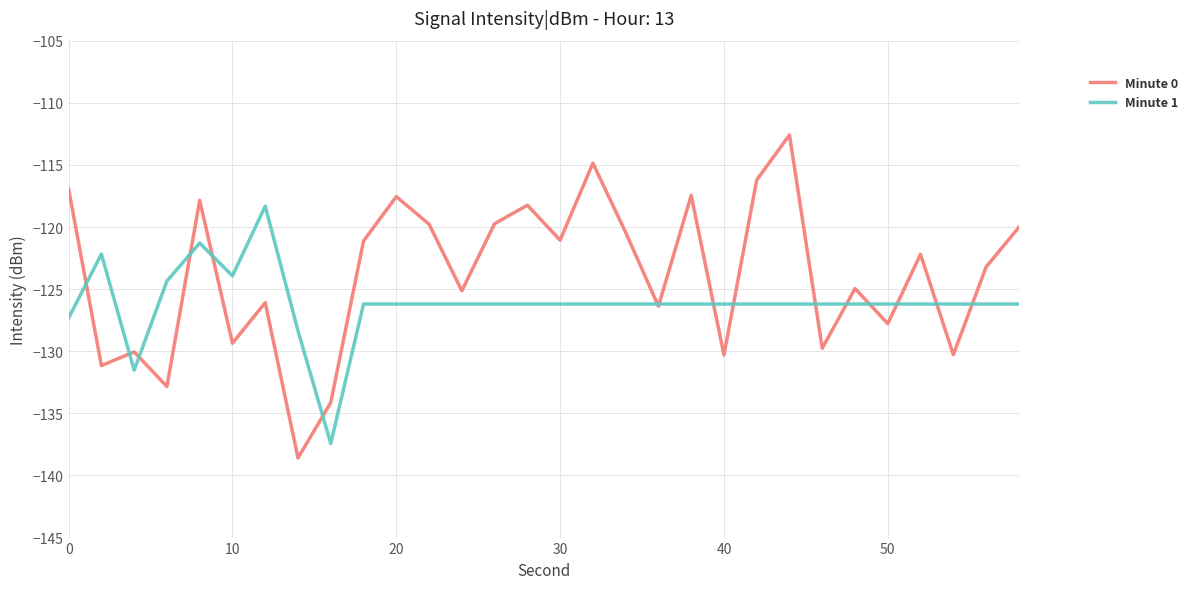

In Minute 0, how many points are higher than both neighbors (excluding endpoints)?

10